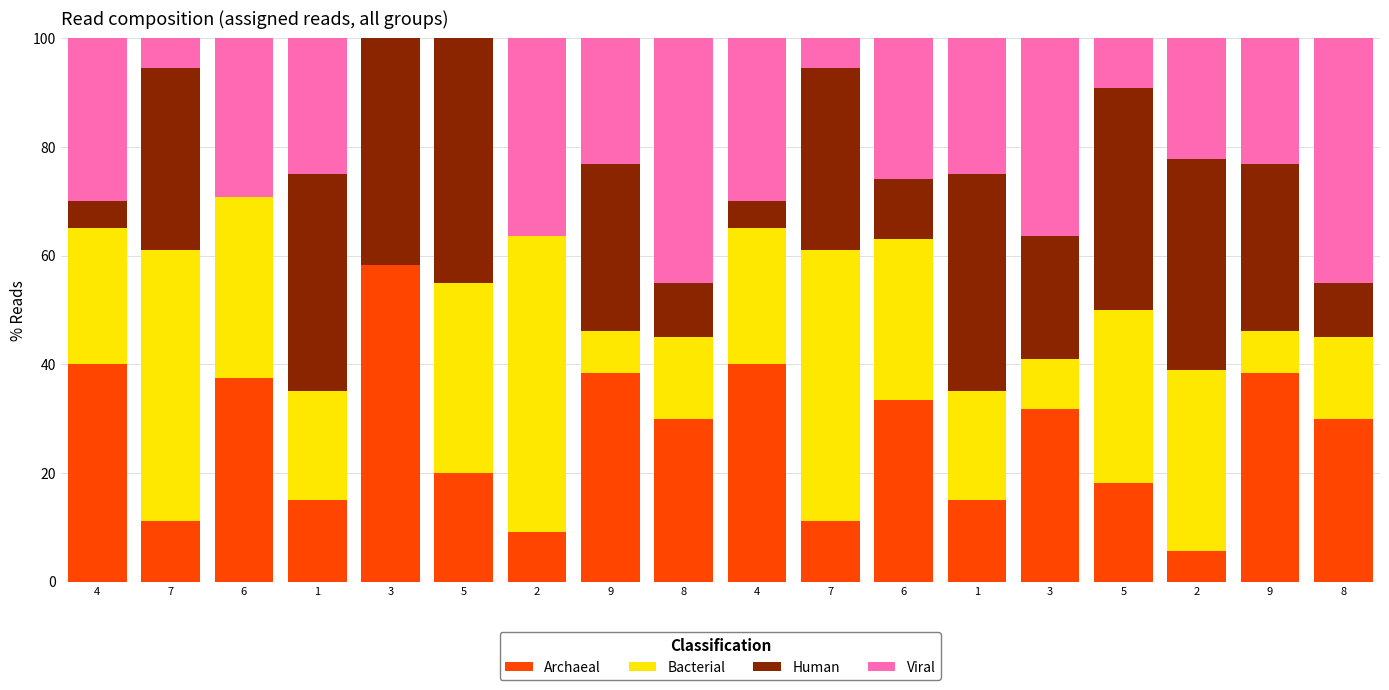

Are the bars horizontal?

No